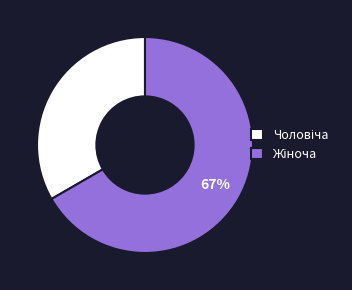

Does any single category account for the majority?

Yes